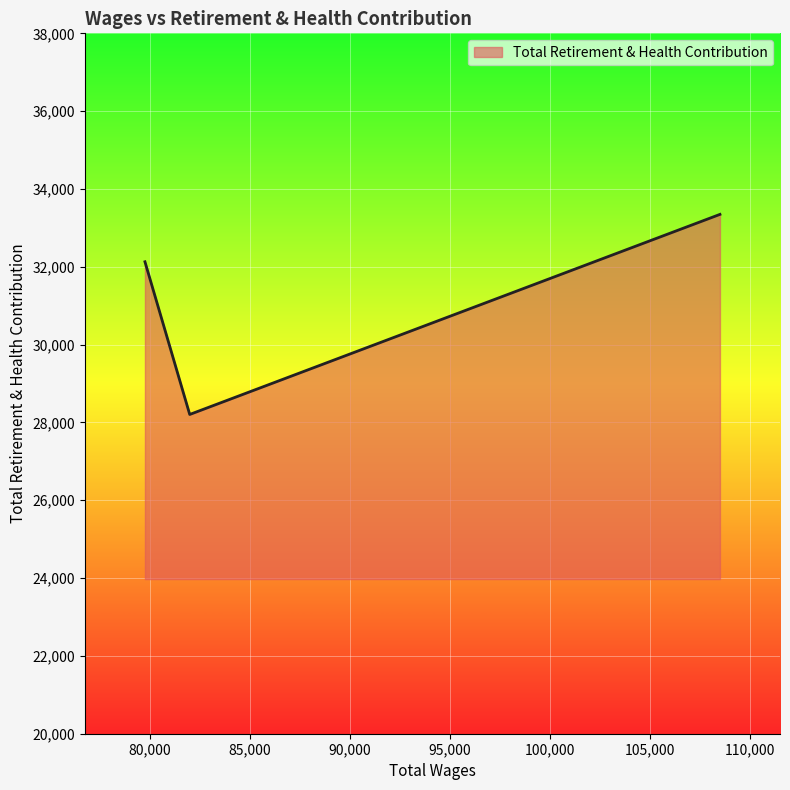

What is the greatest value displayed?

33347